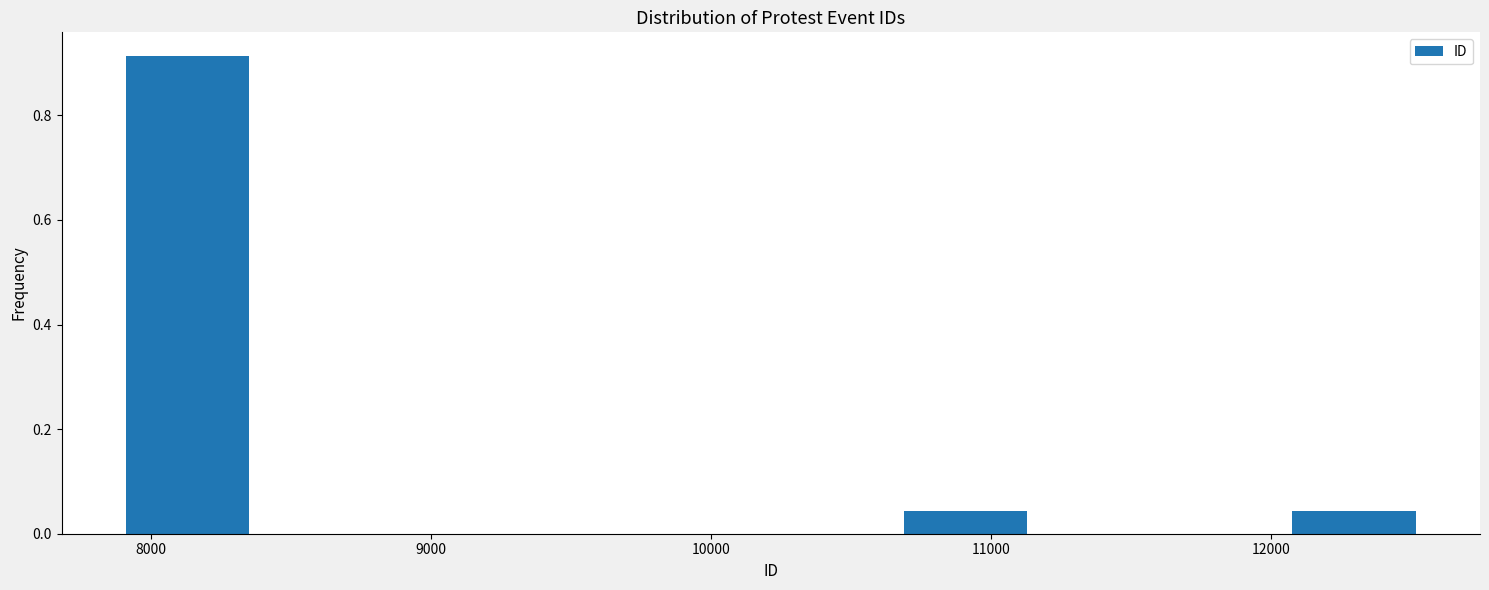

Reading left to right, list every bar in this chart as the range it spans on the x-axis followed by its height. Neither the bar edges nor the heights are printed on the chart, so give them approximately, as read against the axes.

7900 to 8400: 0.92
8400 to 8800: 0
8800 to 9300: 0
9300 to 9800: 0
9800 to 10200: 0
10200 to 10700: 0
10700 to 11100: 0.04
11100 to 11600: 0
11600 to 12100: 0
12100 to 12500: 0.04